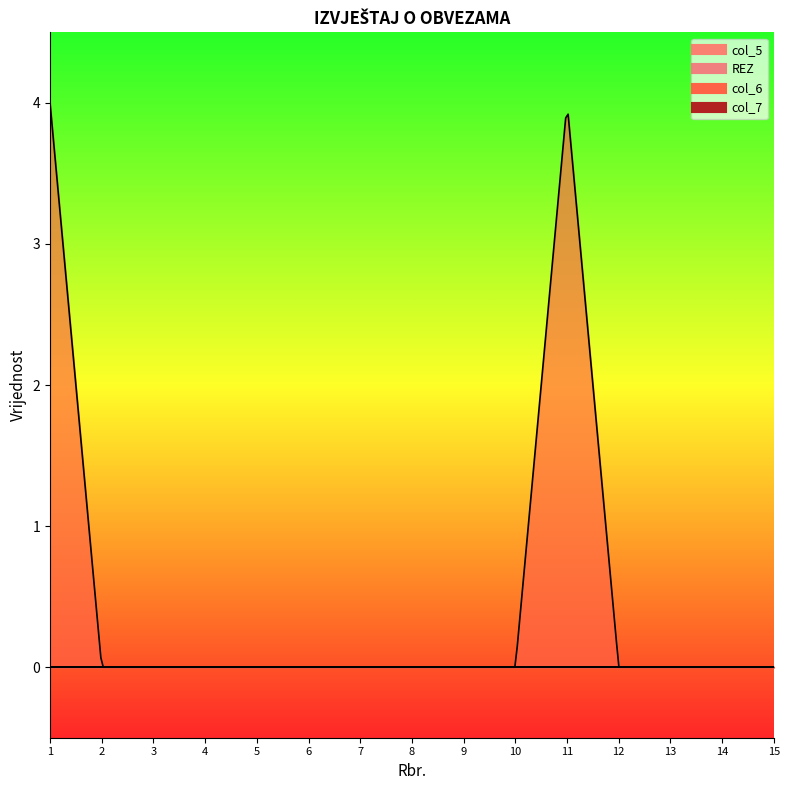

What is the total value across all series at 11?

4